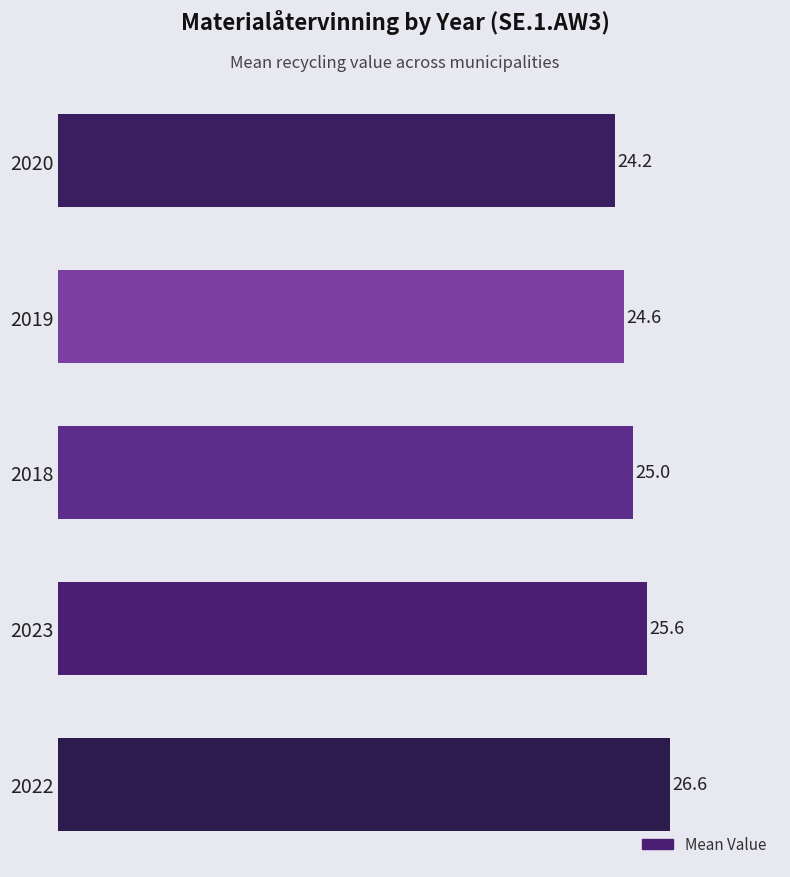

Reading bottom to top, extract all data points from this chart.

2022=26.6	2023=25.6	2018=25.0	2019=24.6	2020=24.2